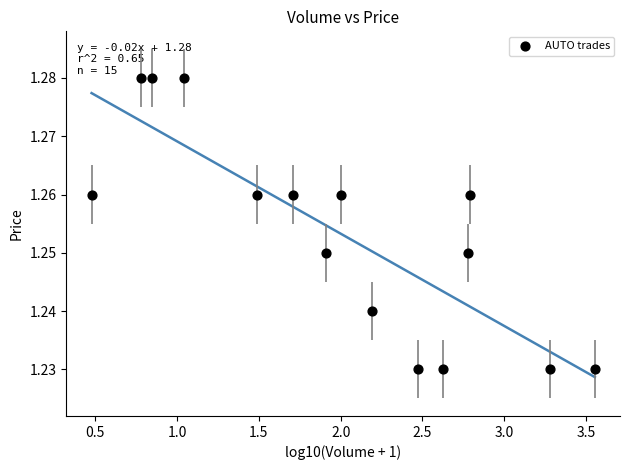

What is the range of X values (max minus min)?

3.1